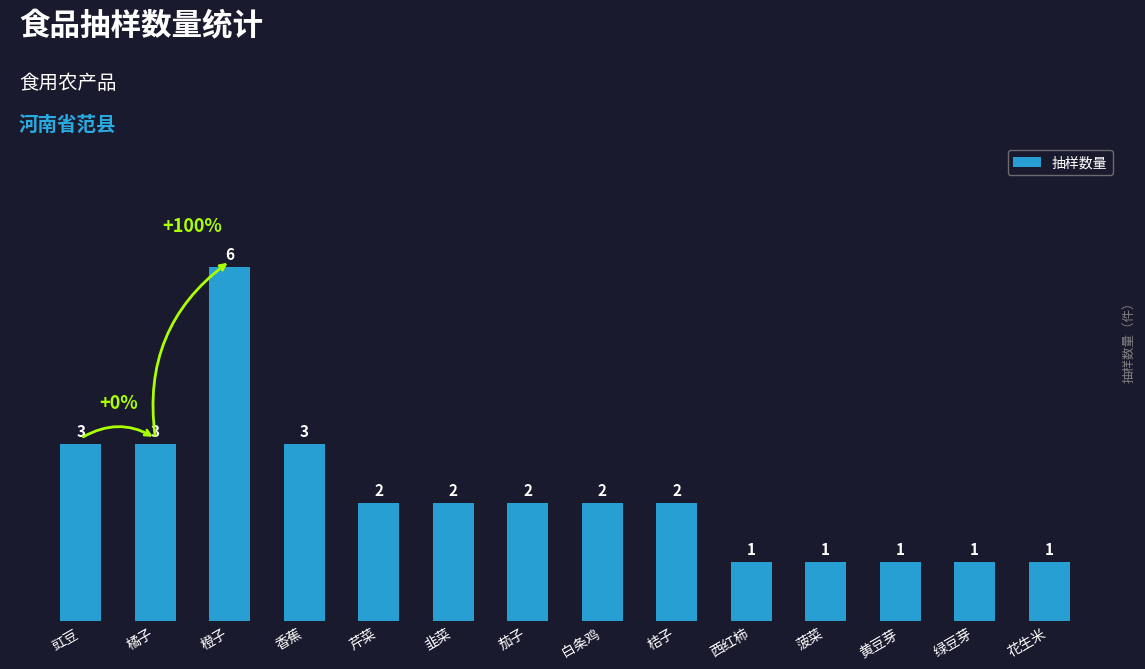

What is the difference between the maximum and minimum values?

5